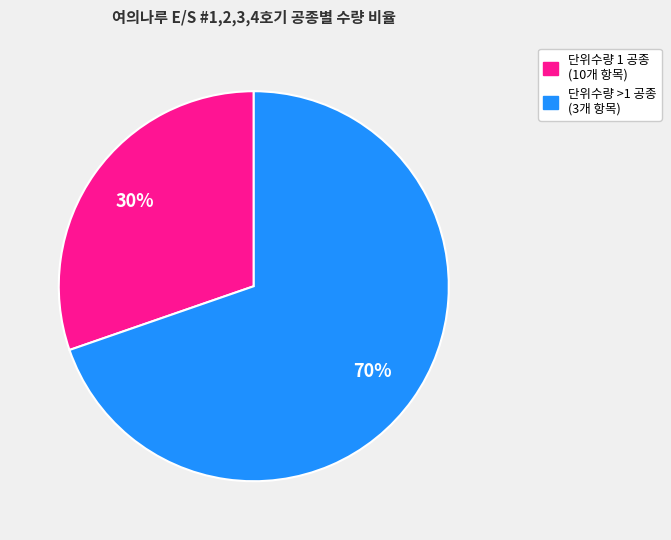

How many segments does this pie chart have?

2